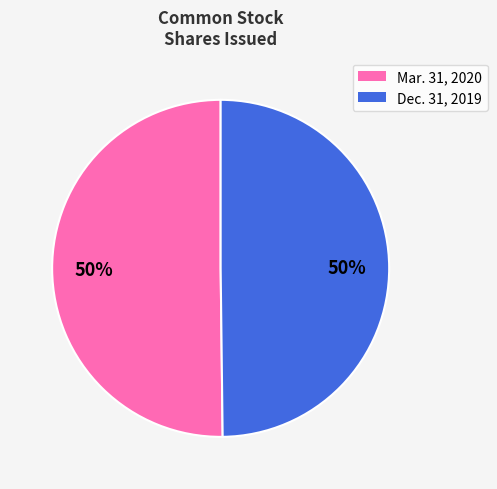

To the nearest percent, what is the average slice percentage?

50%